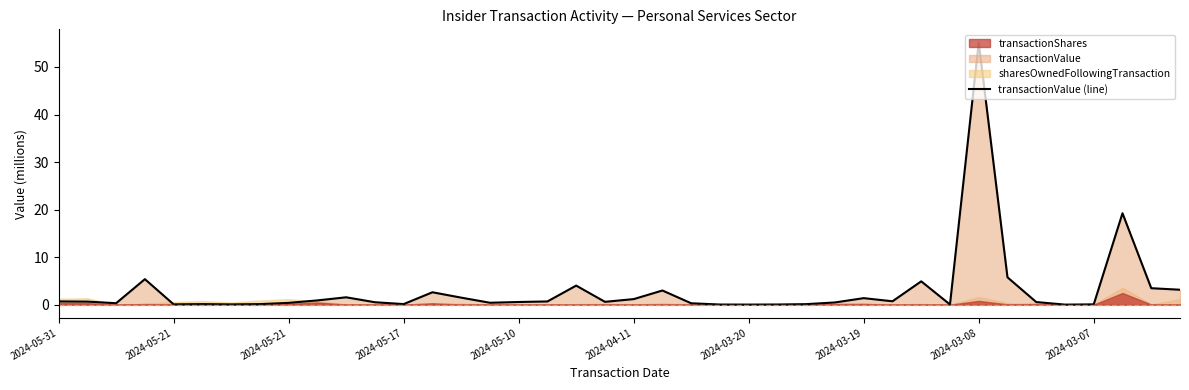

At which category does the data reach its first local valley?

2024-05-21